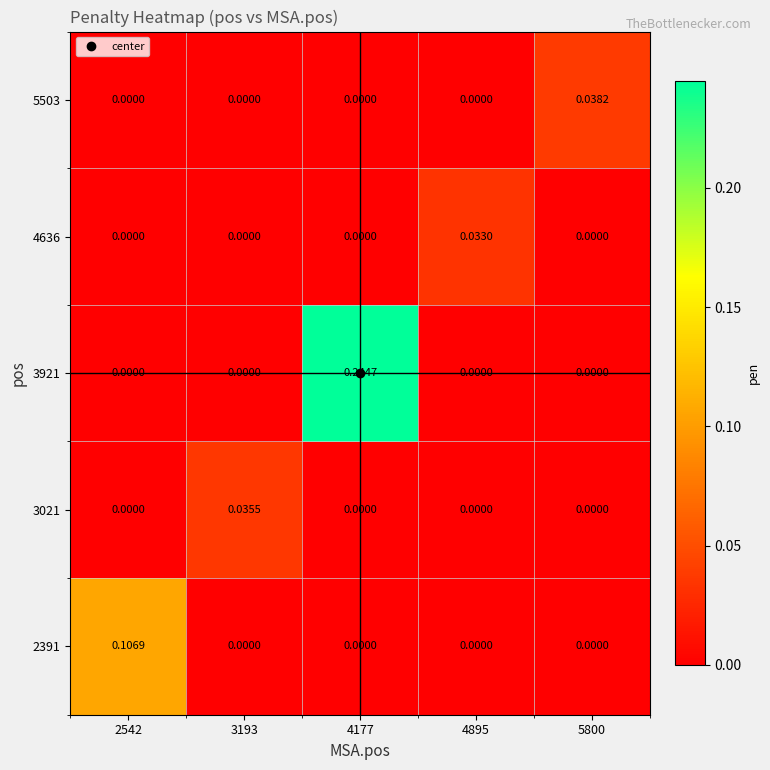

Is the value of 2391 at 4177 greater than the value of 3921 at 4177?

No